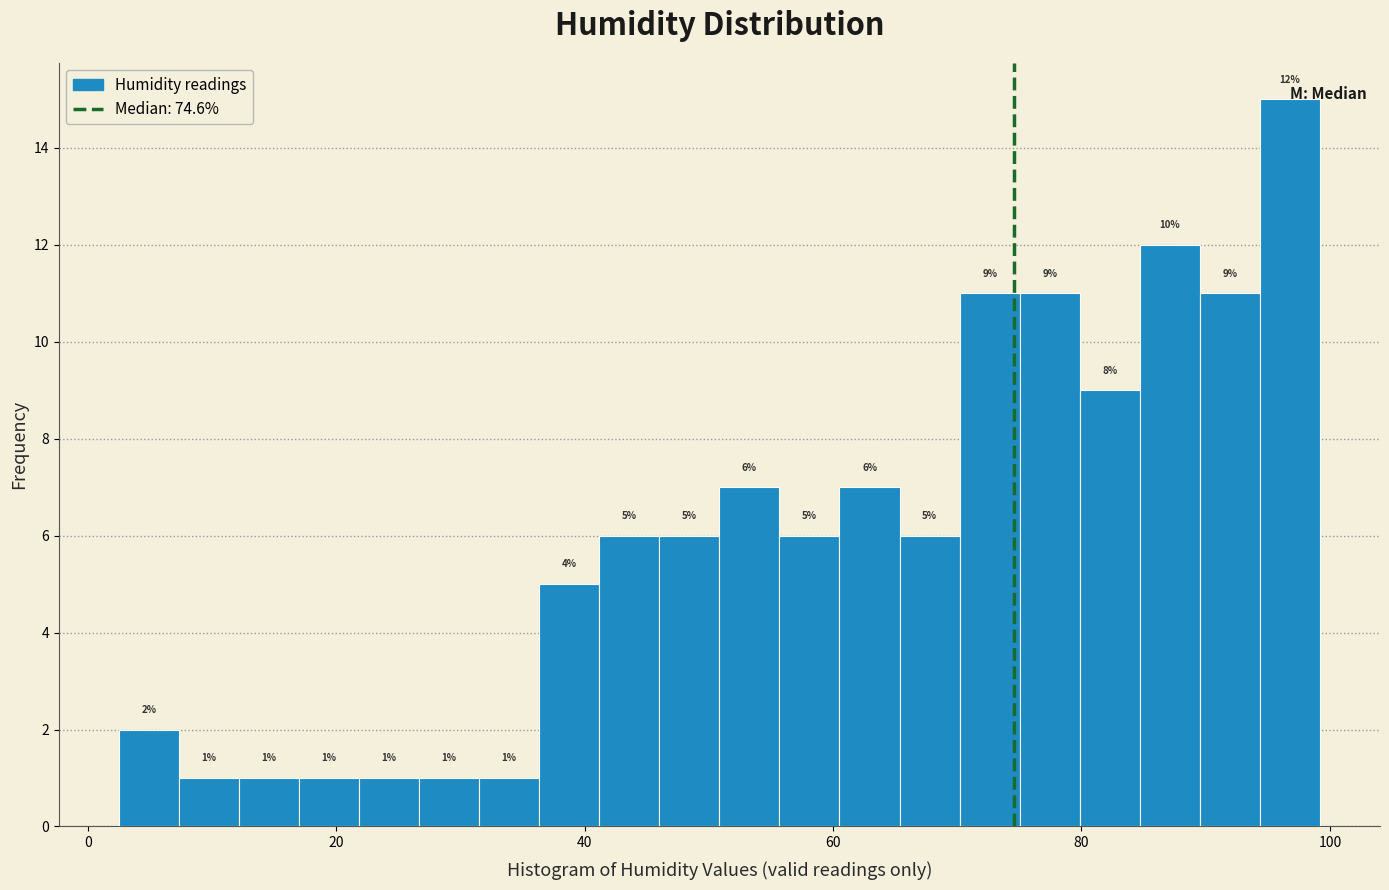

Read against the x-axis, roughly where is the centre of the tallest bar?

96